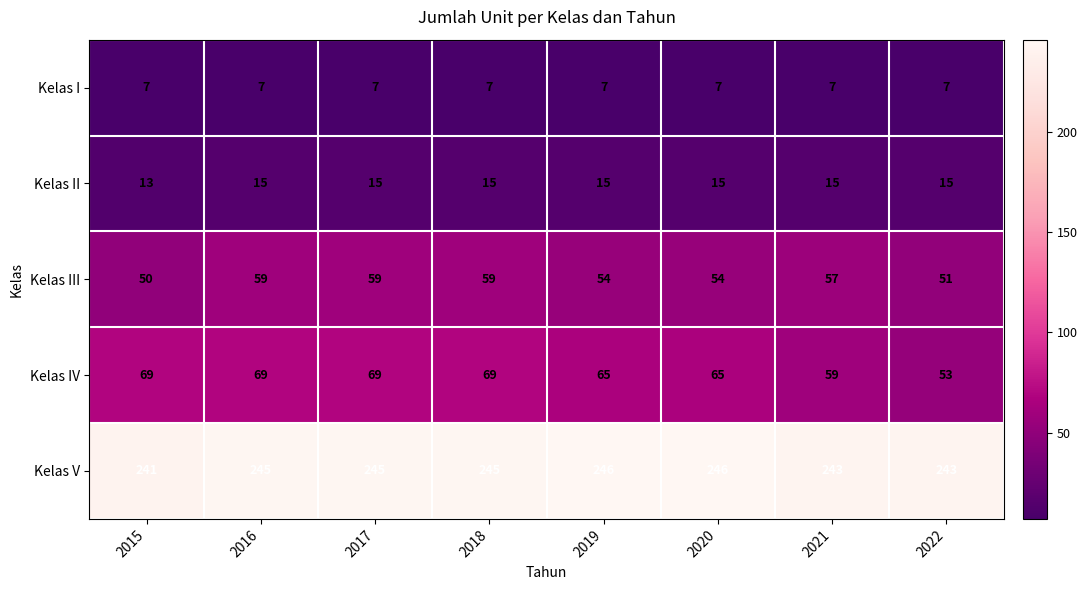

Between 2015 and 2018, which series saw the biggest shift?

Kelas III